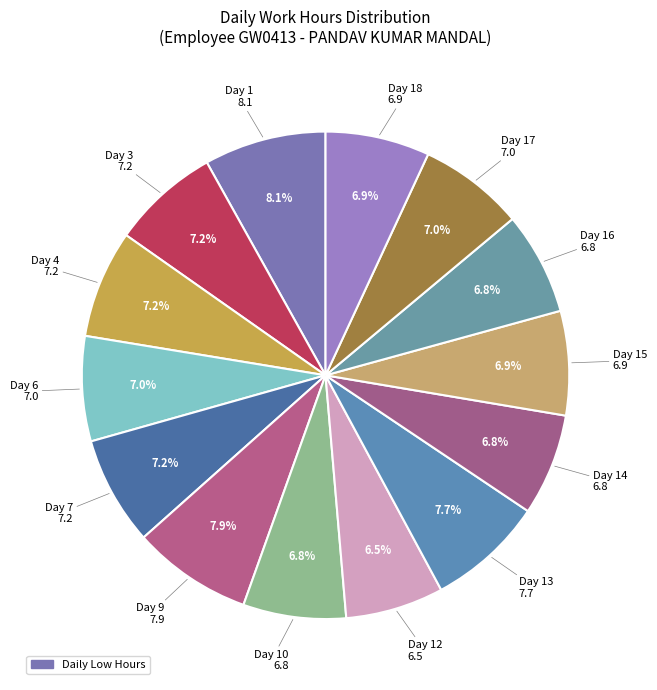

How many slices are in this pie chart?

14